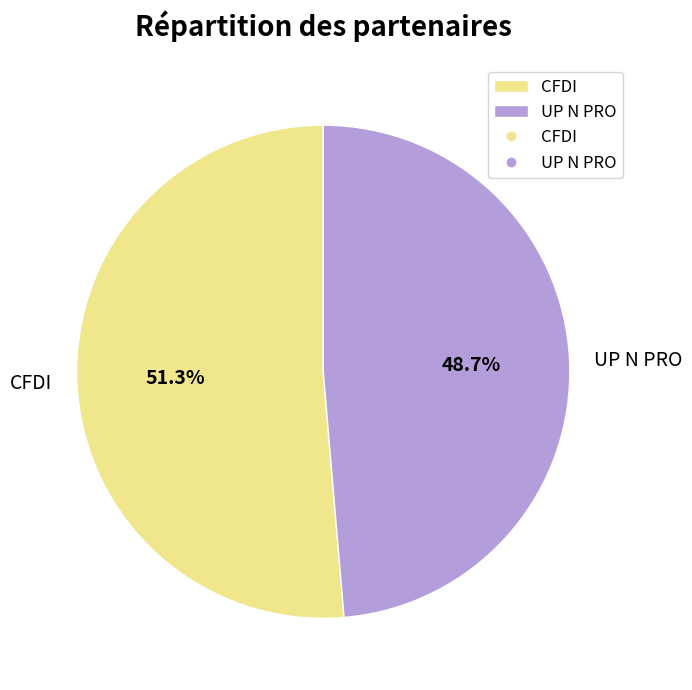

To the nearest percent, what portion does CFDI represent?

51%